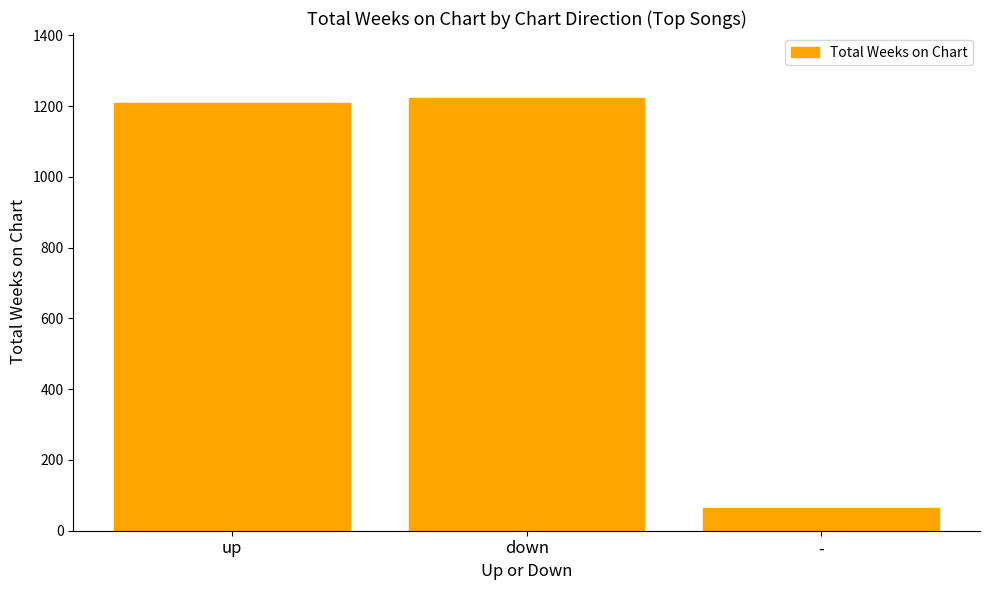

What is the difference between the second highest and minimum values?

1144